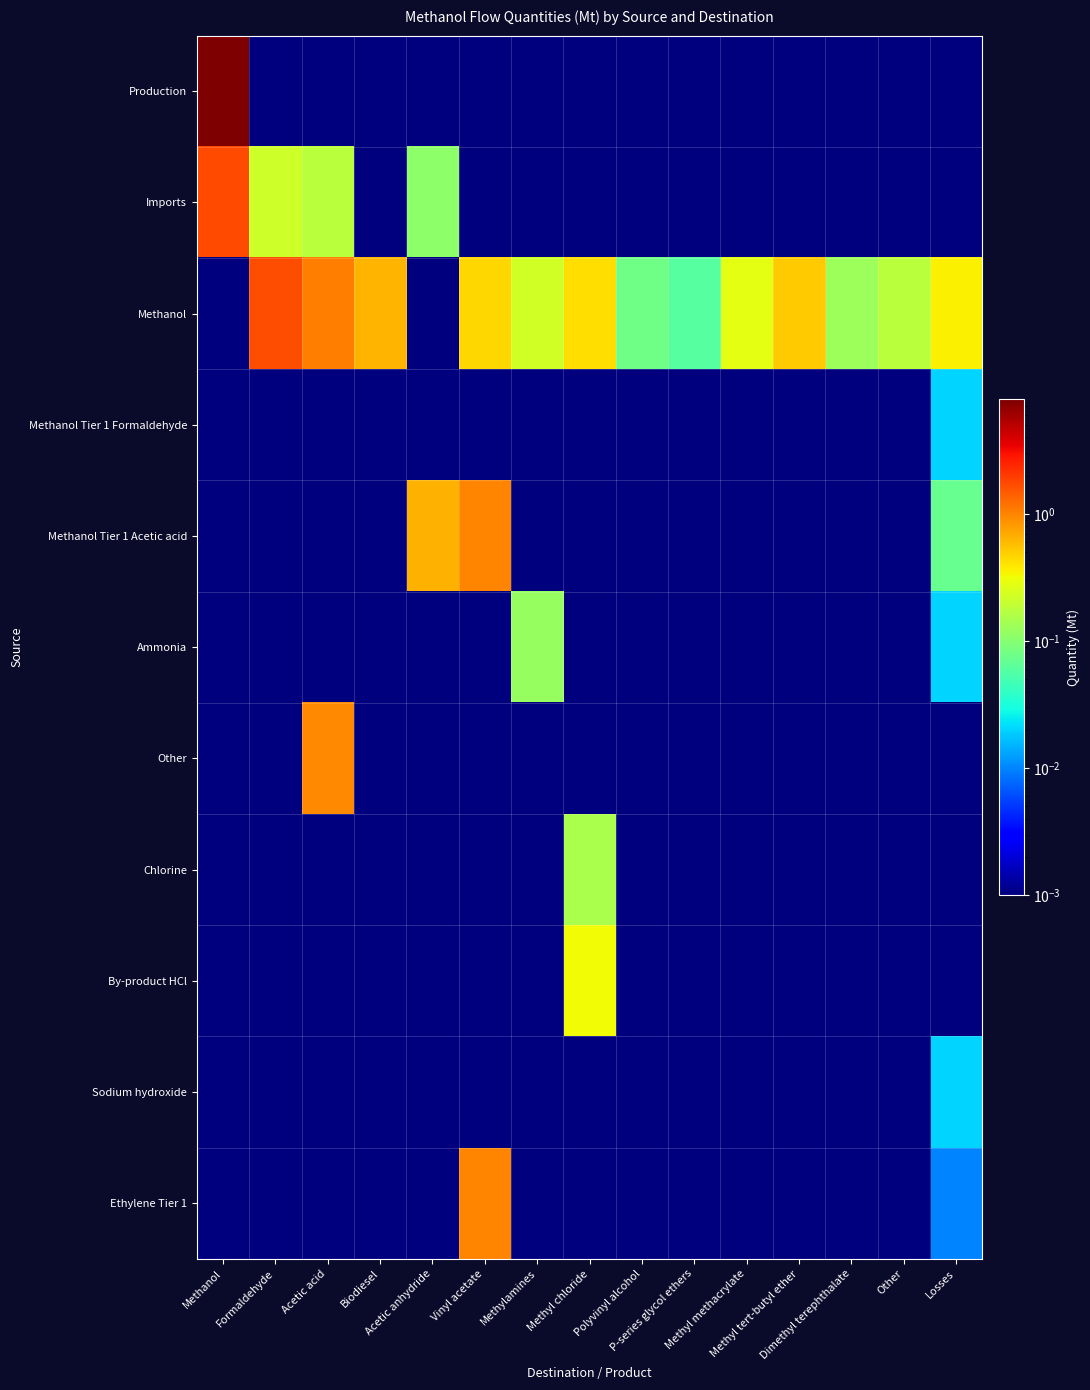

Between Biodiesel and P-series glycol ethers, which is larger?

Biodiesel